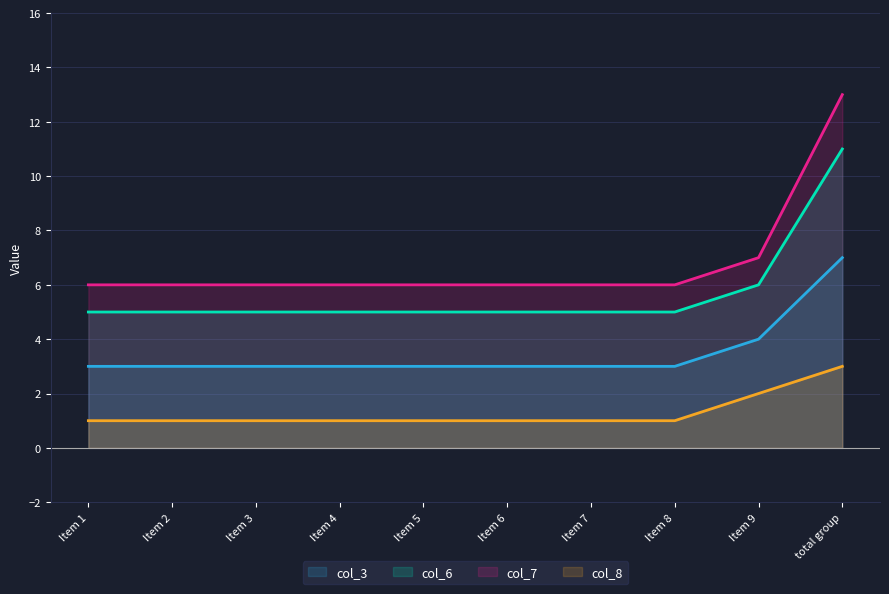

At which label does col_6 reach its peak?

total group